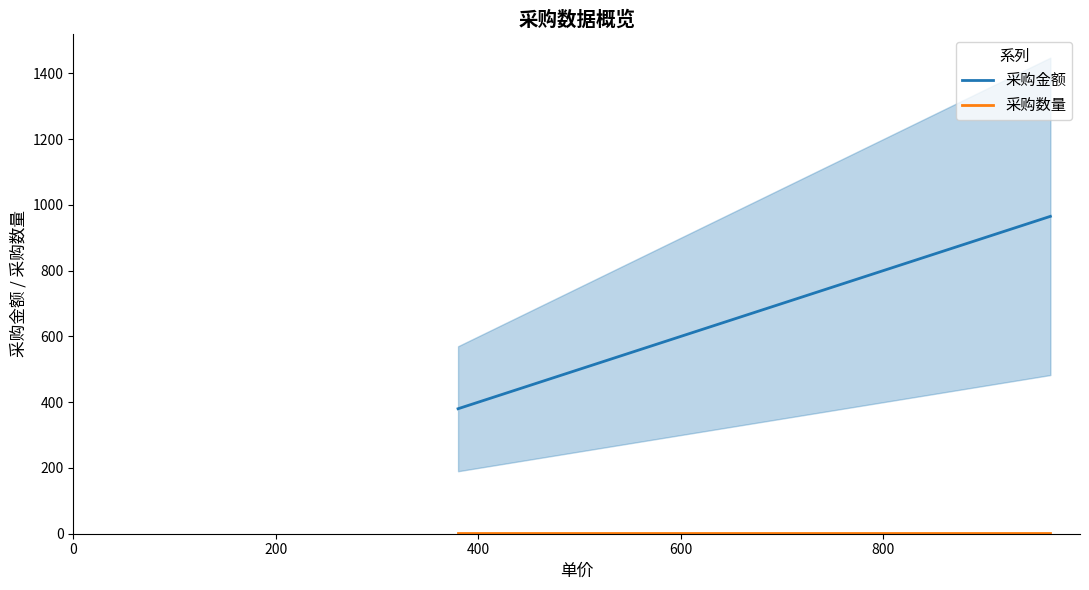

What is the value of the 采购金额 point at the 1st from the left?

380